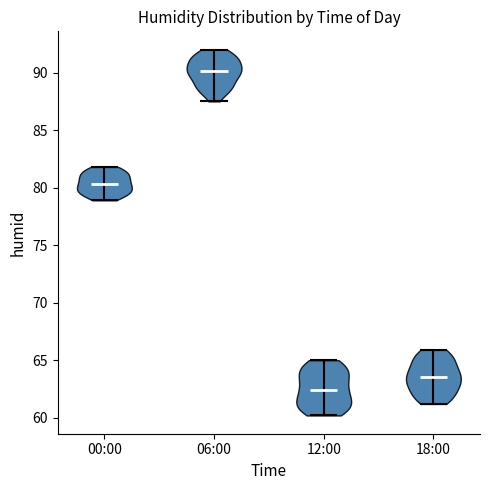

What is the highest point the violin for 06:00 reaches on the y-axis? The values are not printed on the chart, so give them approximately, as read against the axis.

92.0